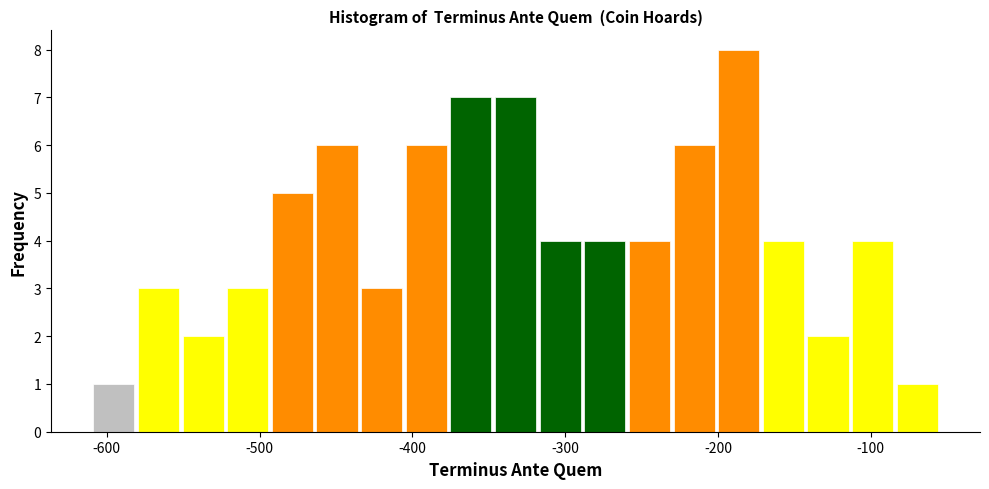

Read against the x-axis, roughly where is the centre of the tallest bar?

-190